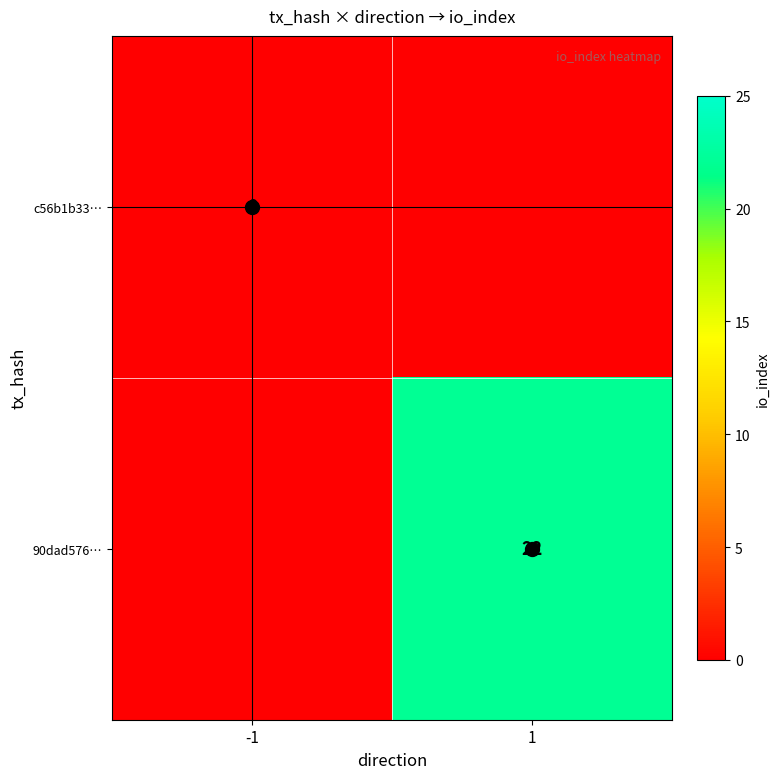

What is the difference between the highest and lowest values at 1?

22